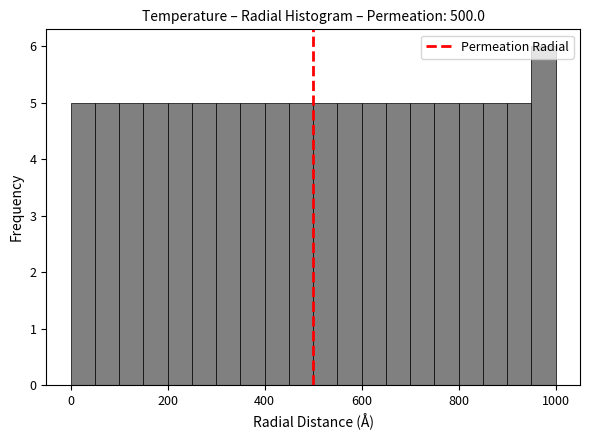

Read against the x-axis, roughly where is the centre of the tallest bar?

980